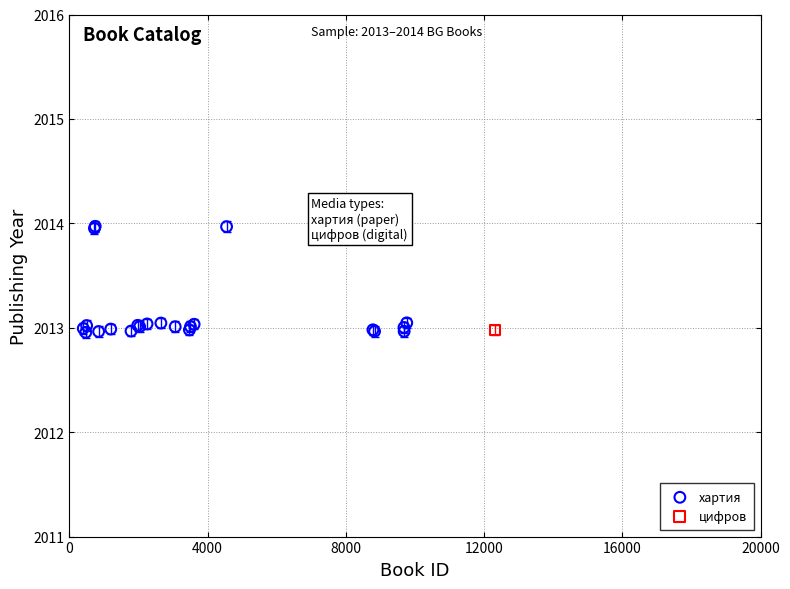

What are all the series names shown in the legend?

хартия, цифров